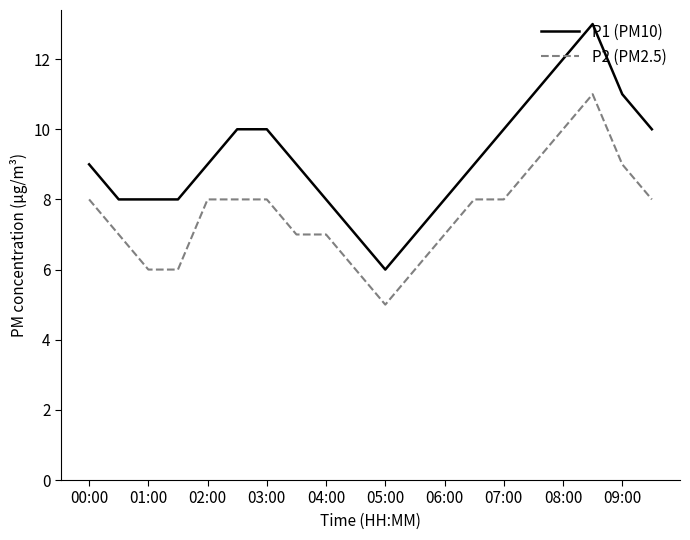

Which series has the largest total across all categories?

P1 (PM10)